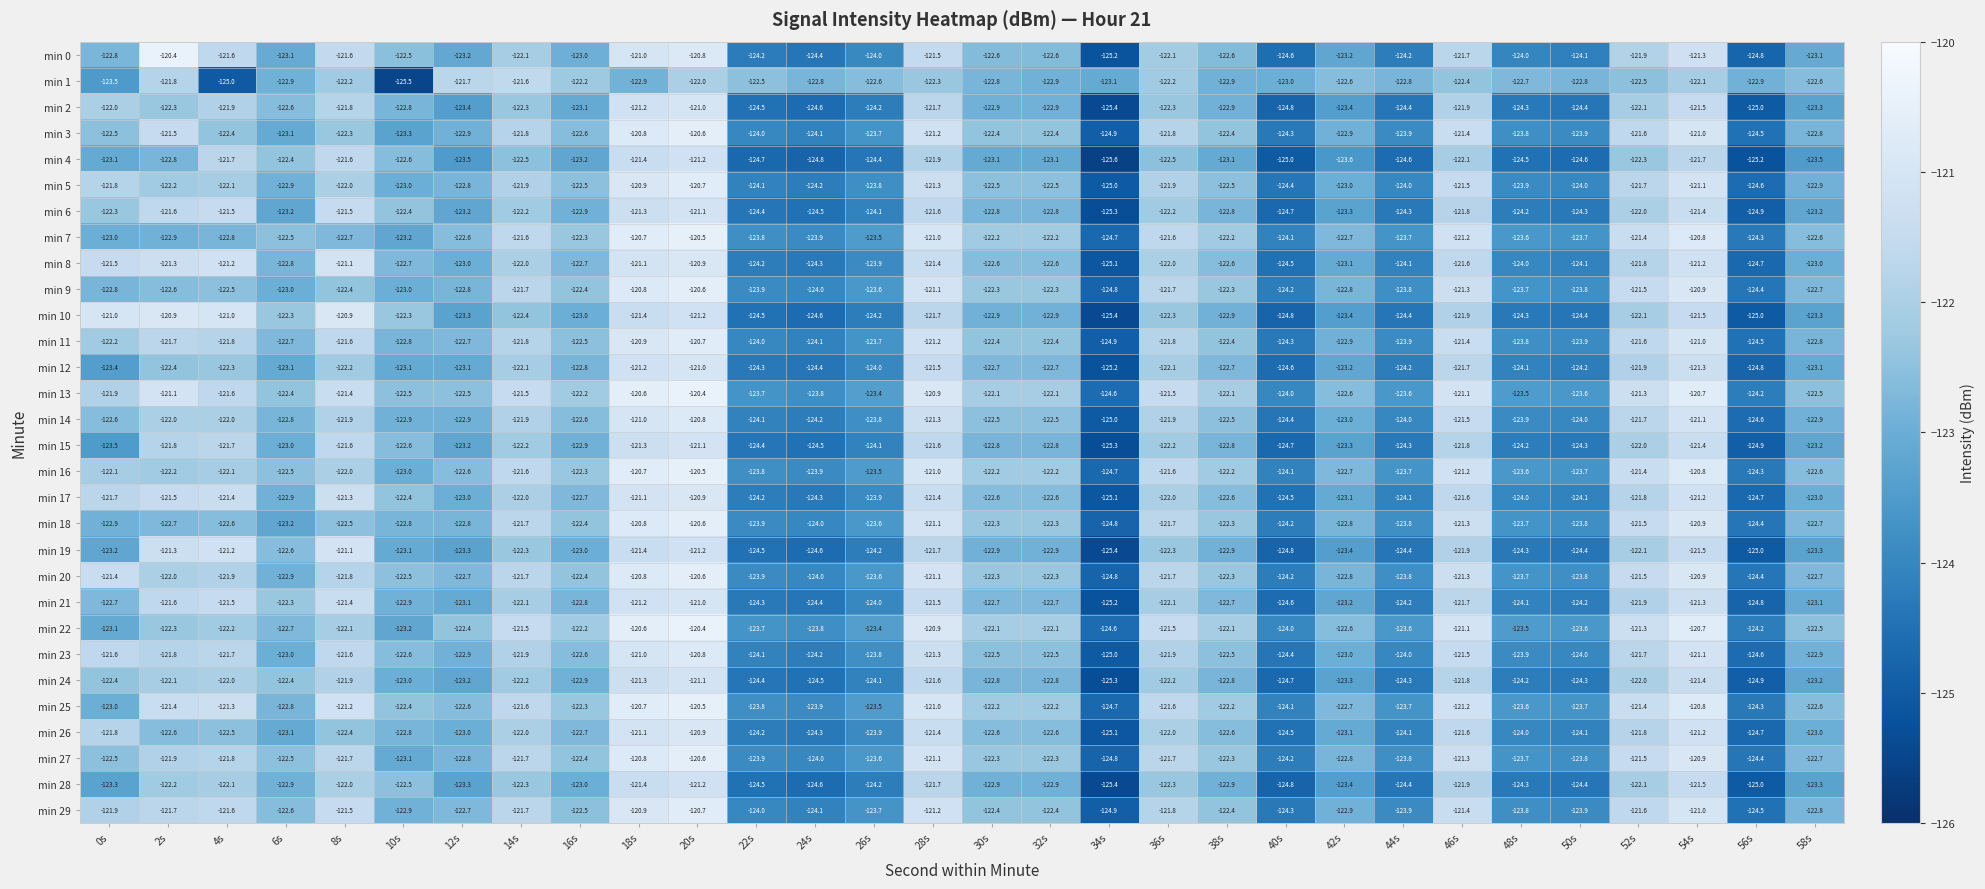

Which category has the lowest value in the min 28 series?

34s